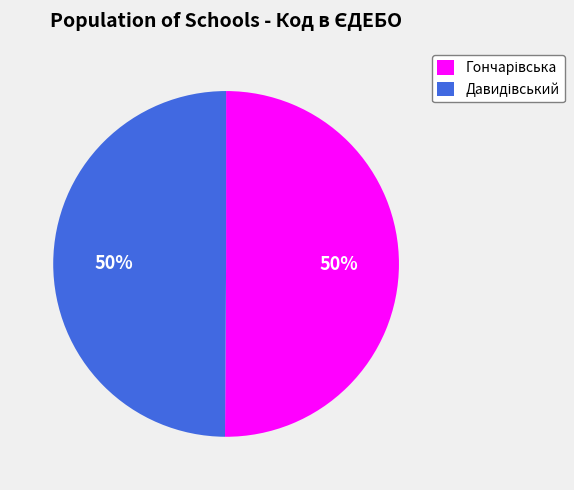

To the nearest percent, what is the average slice percentage?

50%